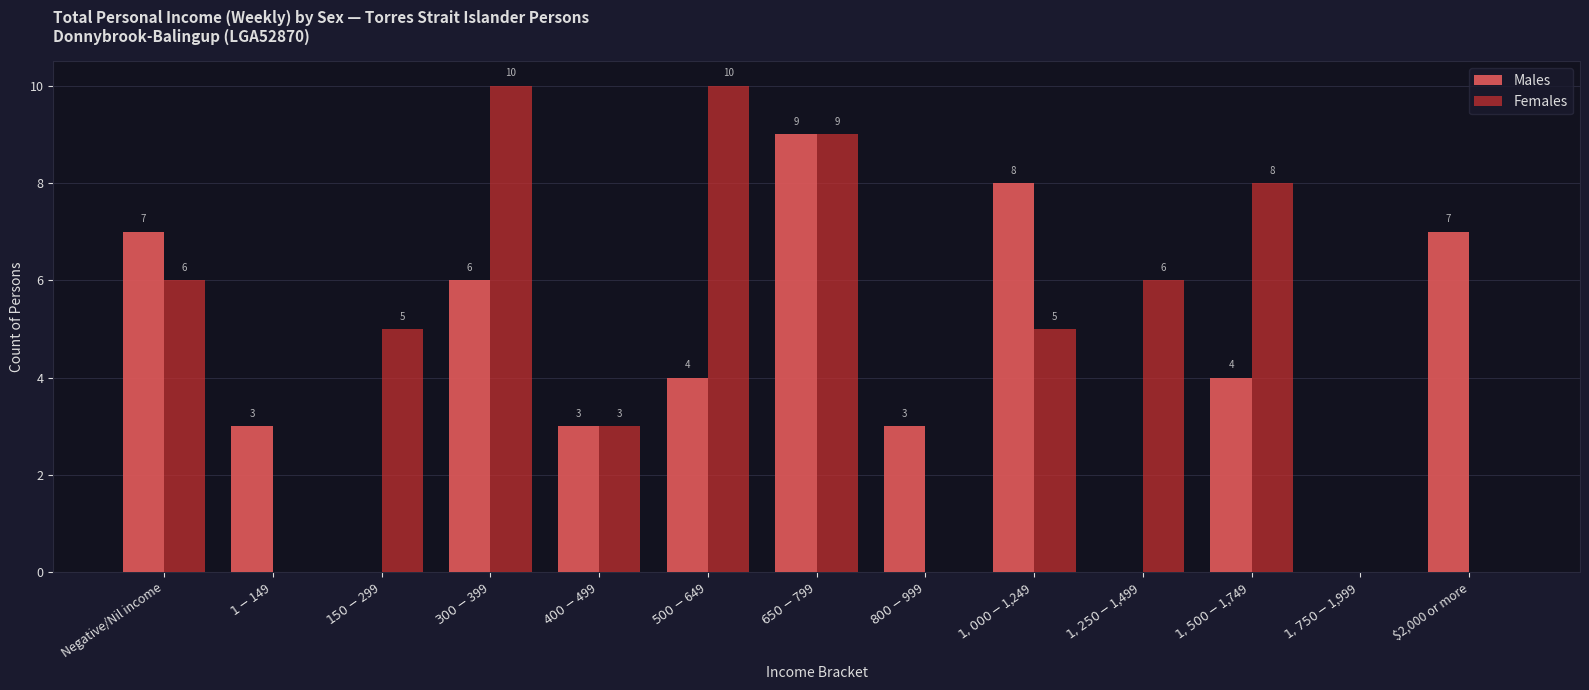

What is the sum of all Females values?

62